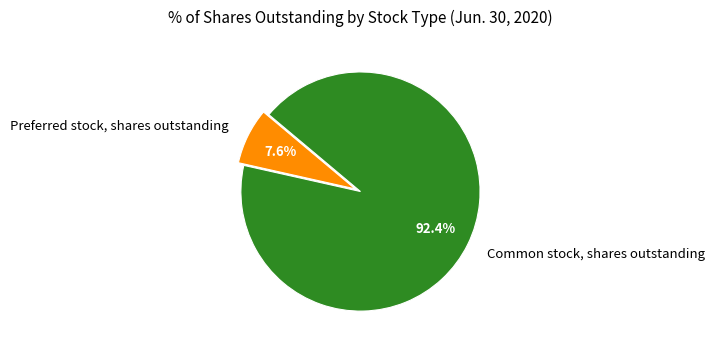

How many slices are in this pie chart?

2